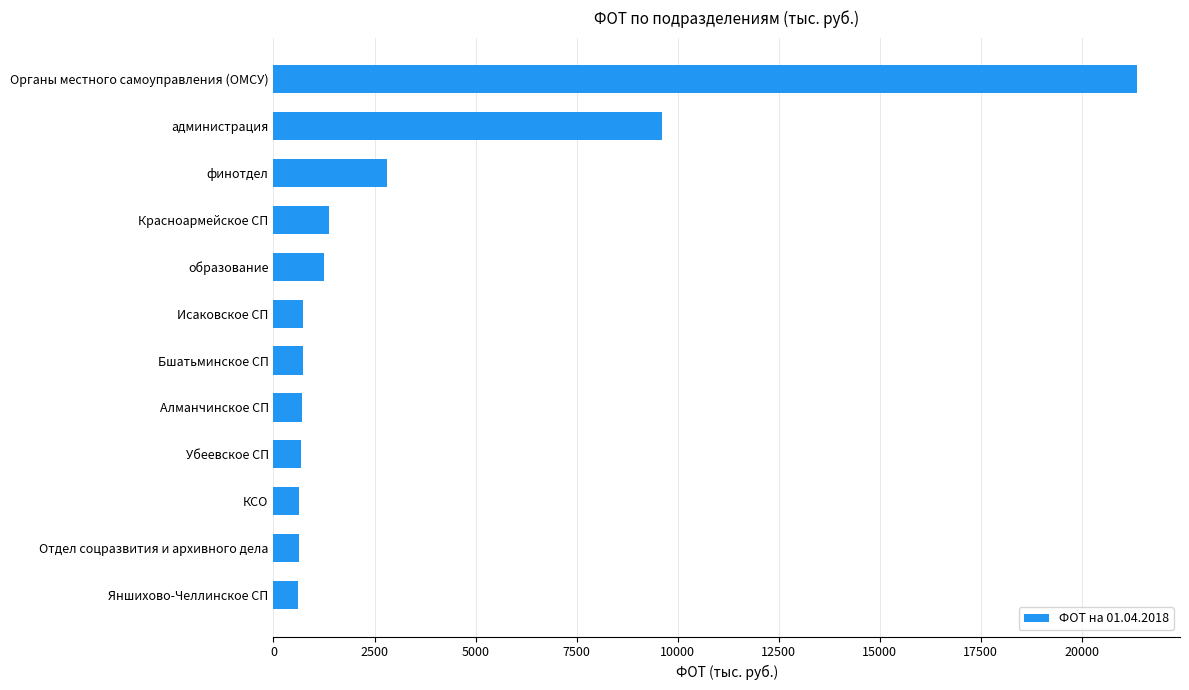

At which category does the chart reach its peak across all series?

Органы местного самоуправления (ОМСУ)